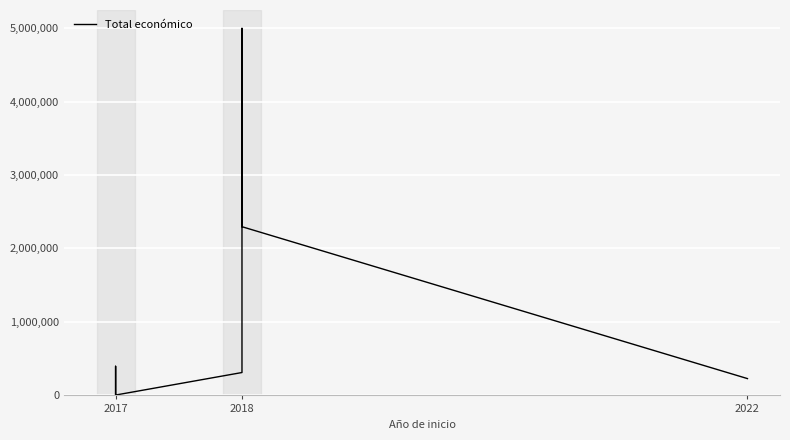

What is the smallest value displayed?

3000